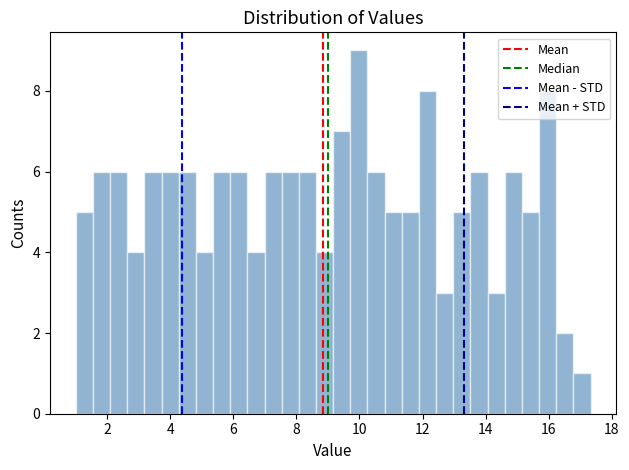

Around what value on the x-axis is the tallest bar? Give the approximate position of its centre, as read against the axis.

10.0